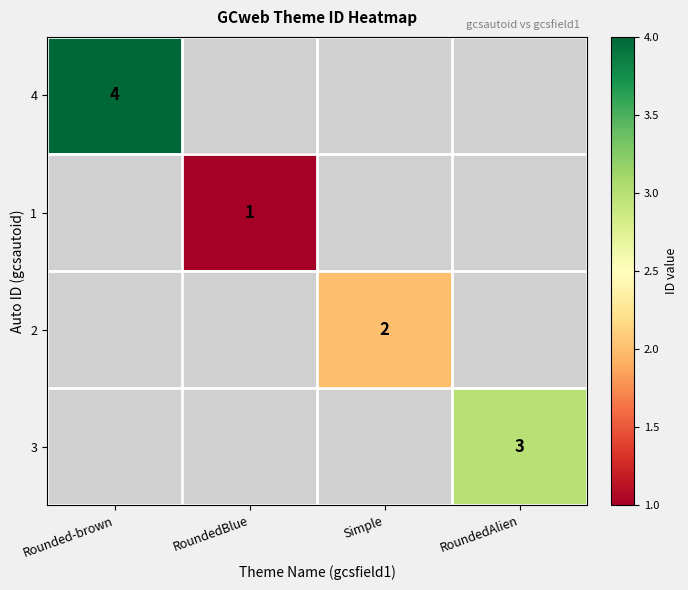

The 2 series shows 3 at Simple. True or false?

False